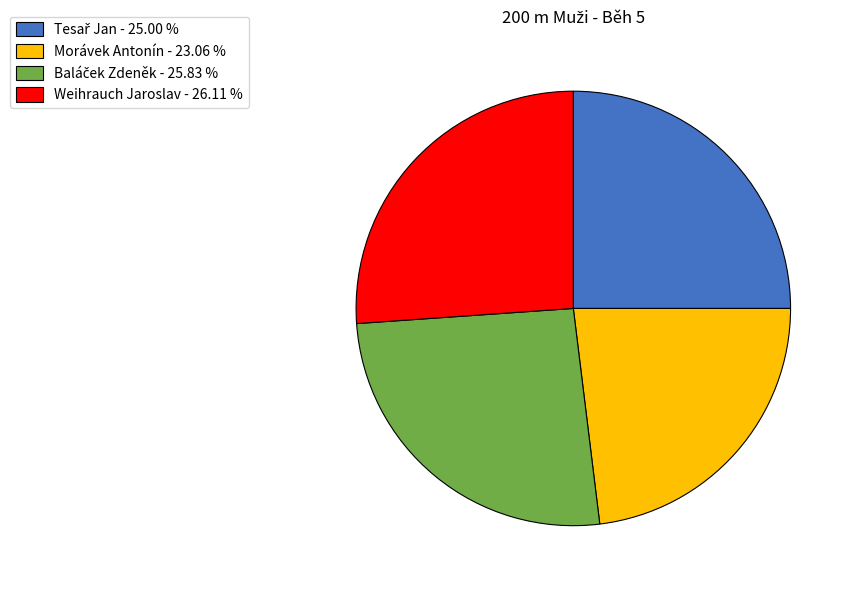

How many slices are in this pie chart?

4